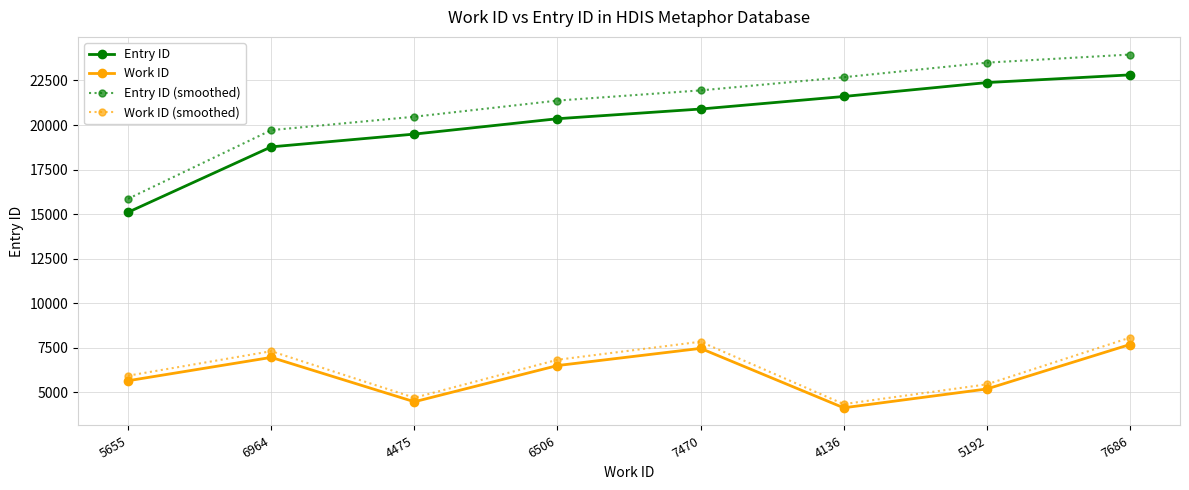

Rank the categories by Entry ID value from highest to lowest.

7686, 5192, 4136, 7470, 6506, 4475, 6964, 5655